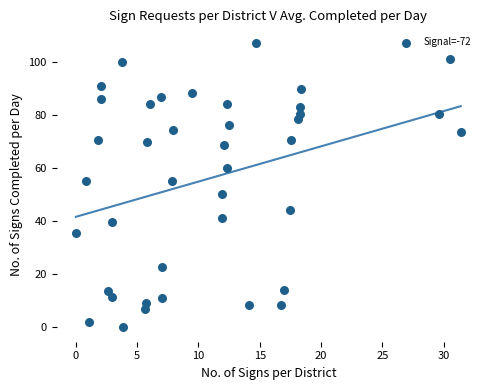

What is the range of X values (max minus min)?

31.4